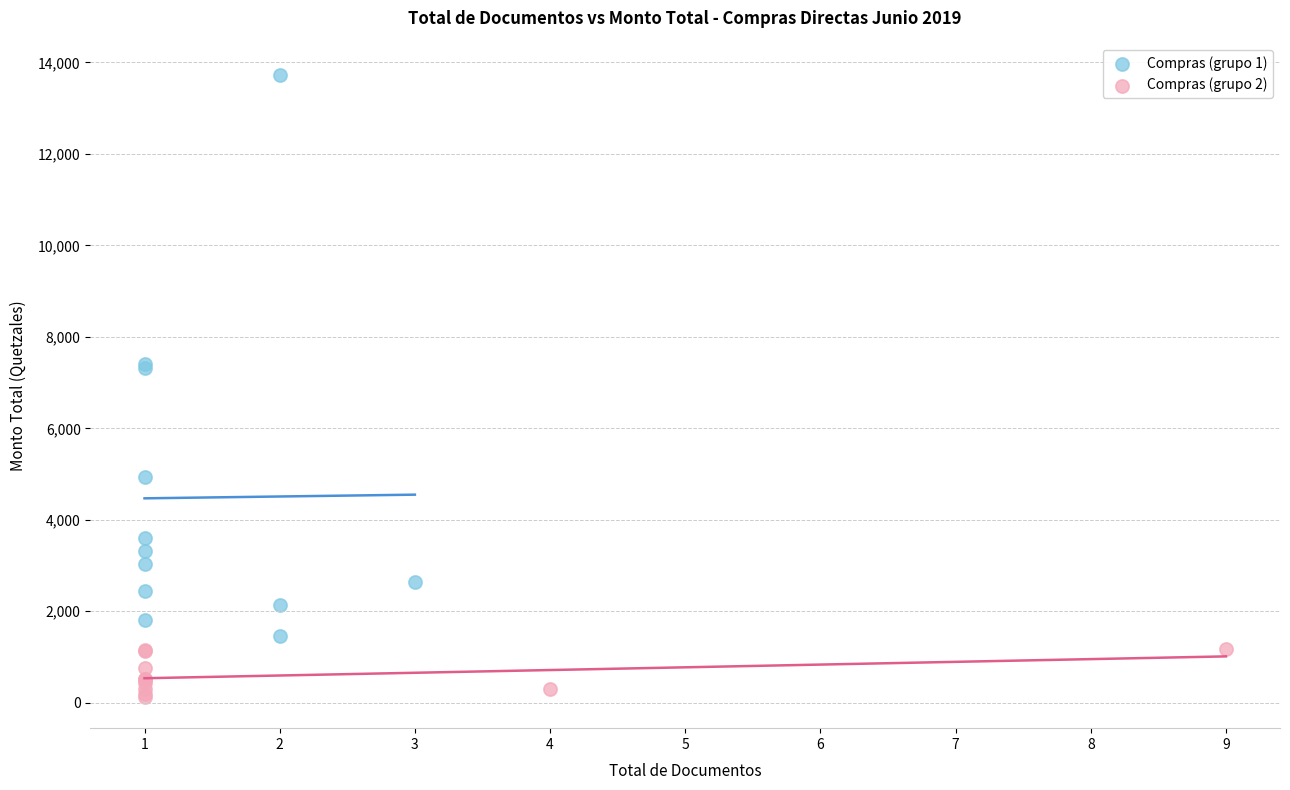

Which series contains the lowest Y value?

Compras (grupo 2)